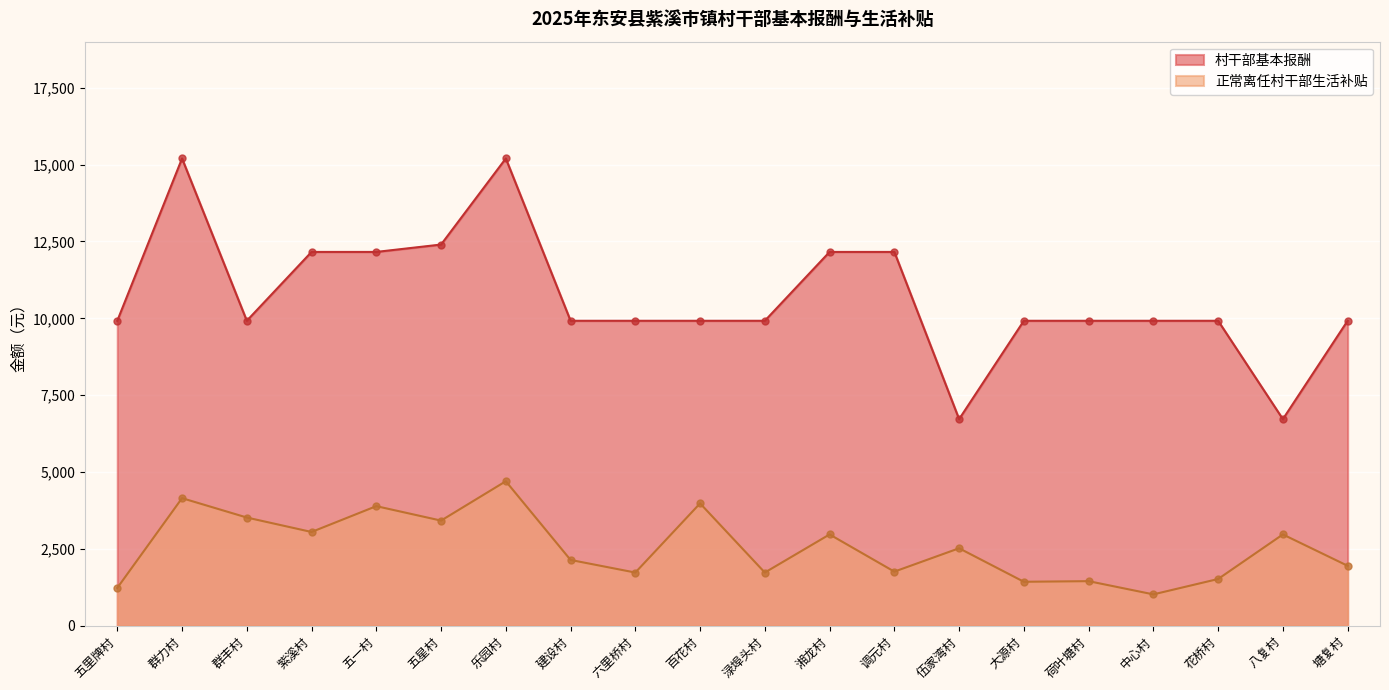

What is the sum of all 正常离任村干部生活补贴 values?

51130